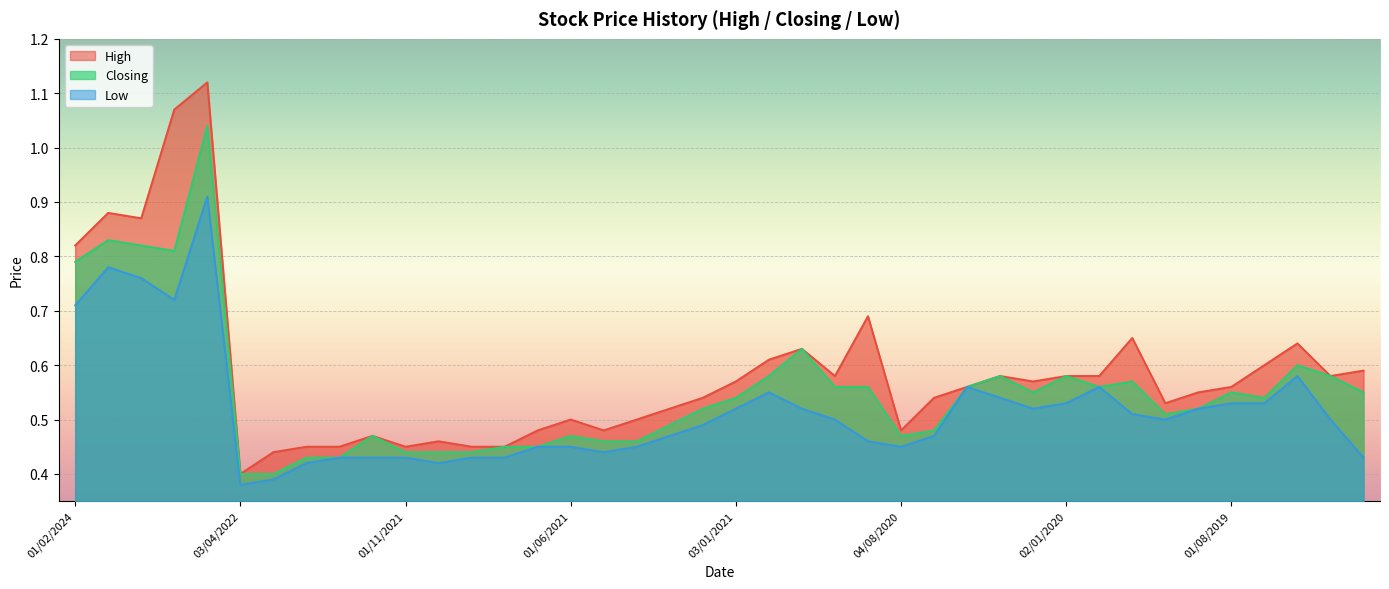

What position from the left is 01/09/2021?

13